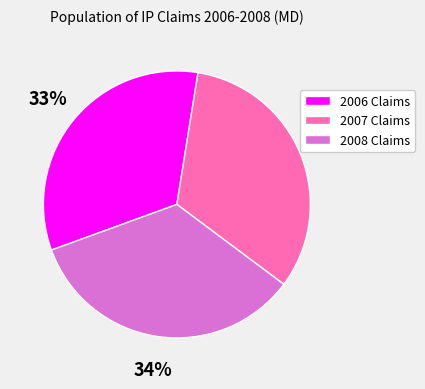

Which slice is the largest?

2008 Claims